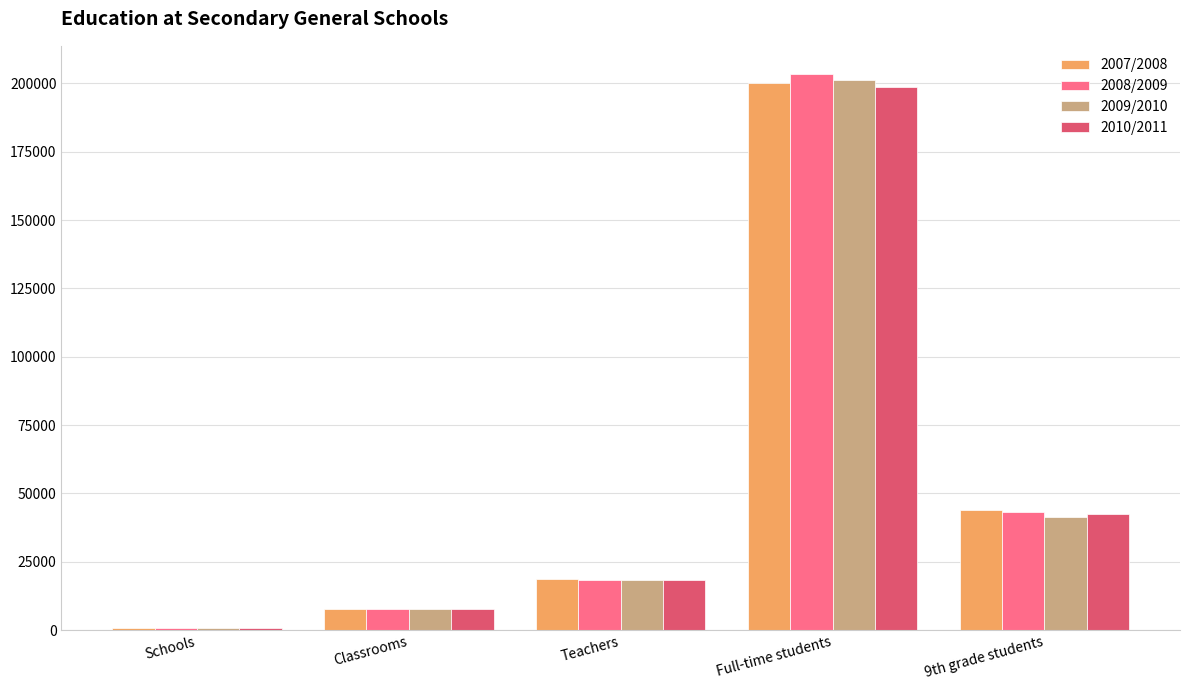

Is it true that 2010/2011 equals 18292 at Teachers?

True